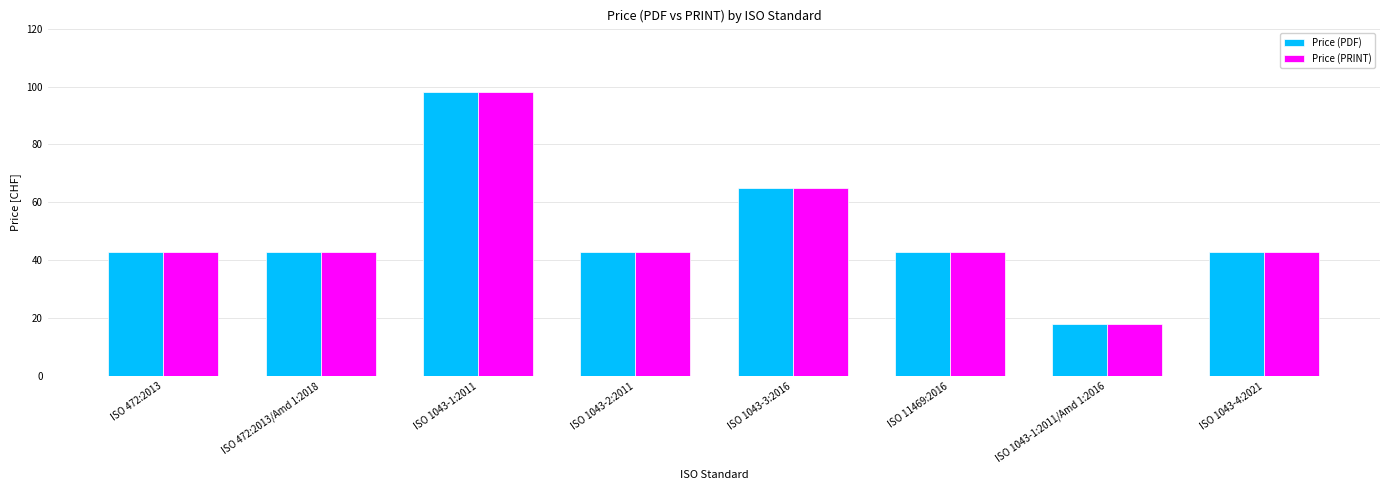

What are all the series names shown in the legend?

Price (PDF), Price (PRINT)